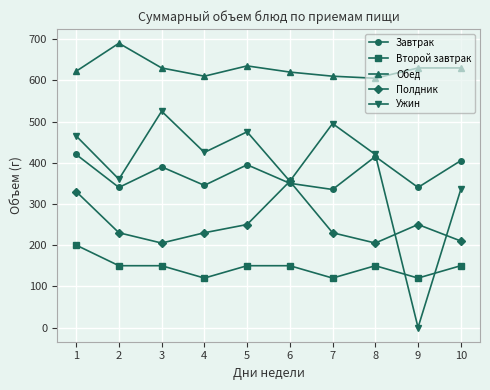

Rank the series at 2 from lowest to highest value.

Второй завтрак, Полдник, Завтрак, Ужин, Обед